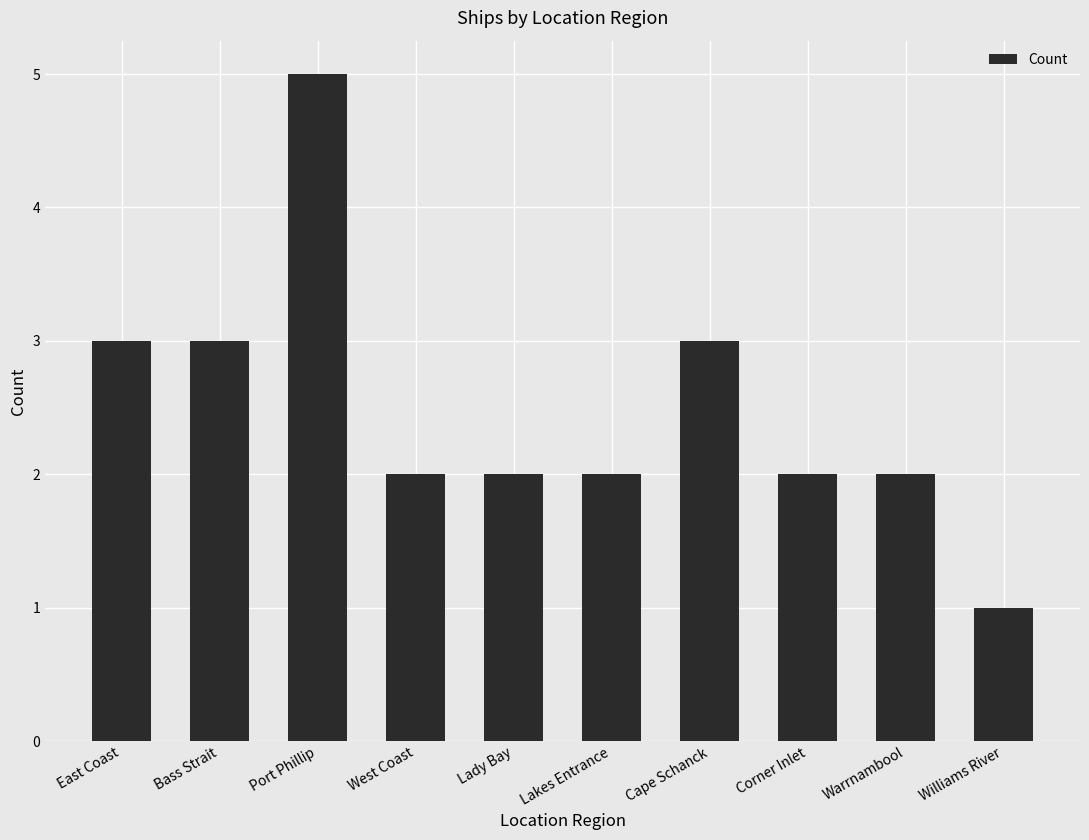

What is the label of the 8th bar from the left?

Corner Inlet